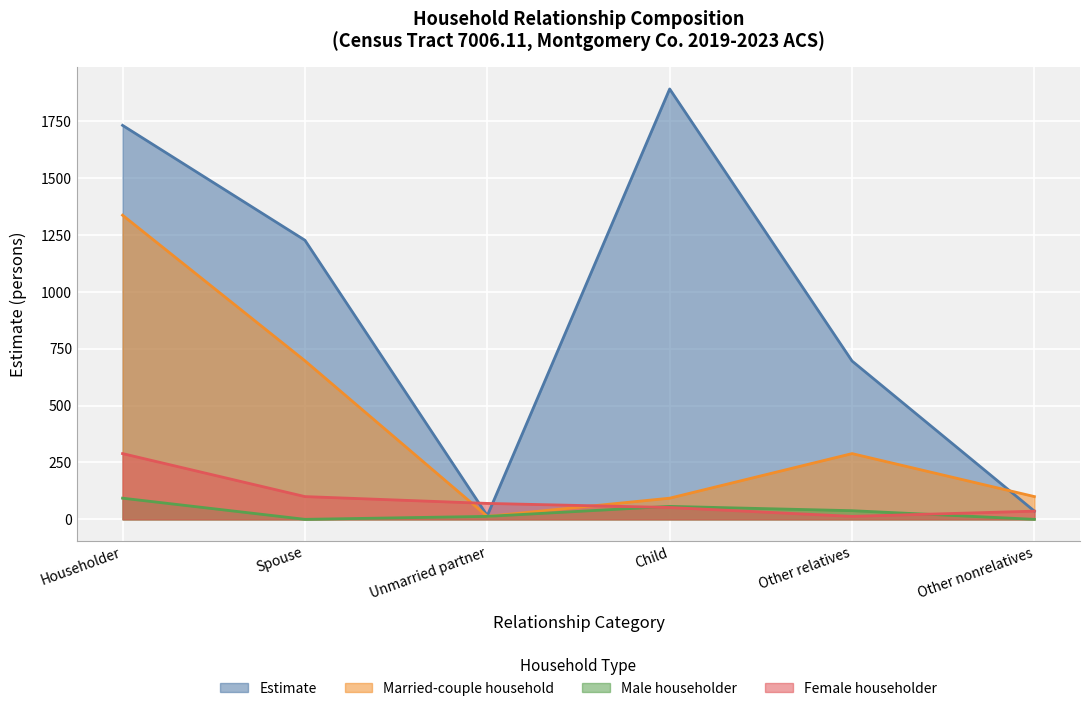

List the series in order of their peak value, highest first.

Estimate, Married-couple household, Female householder, Male householder